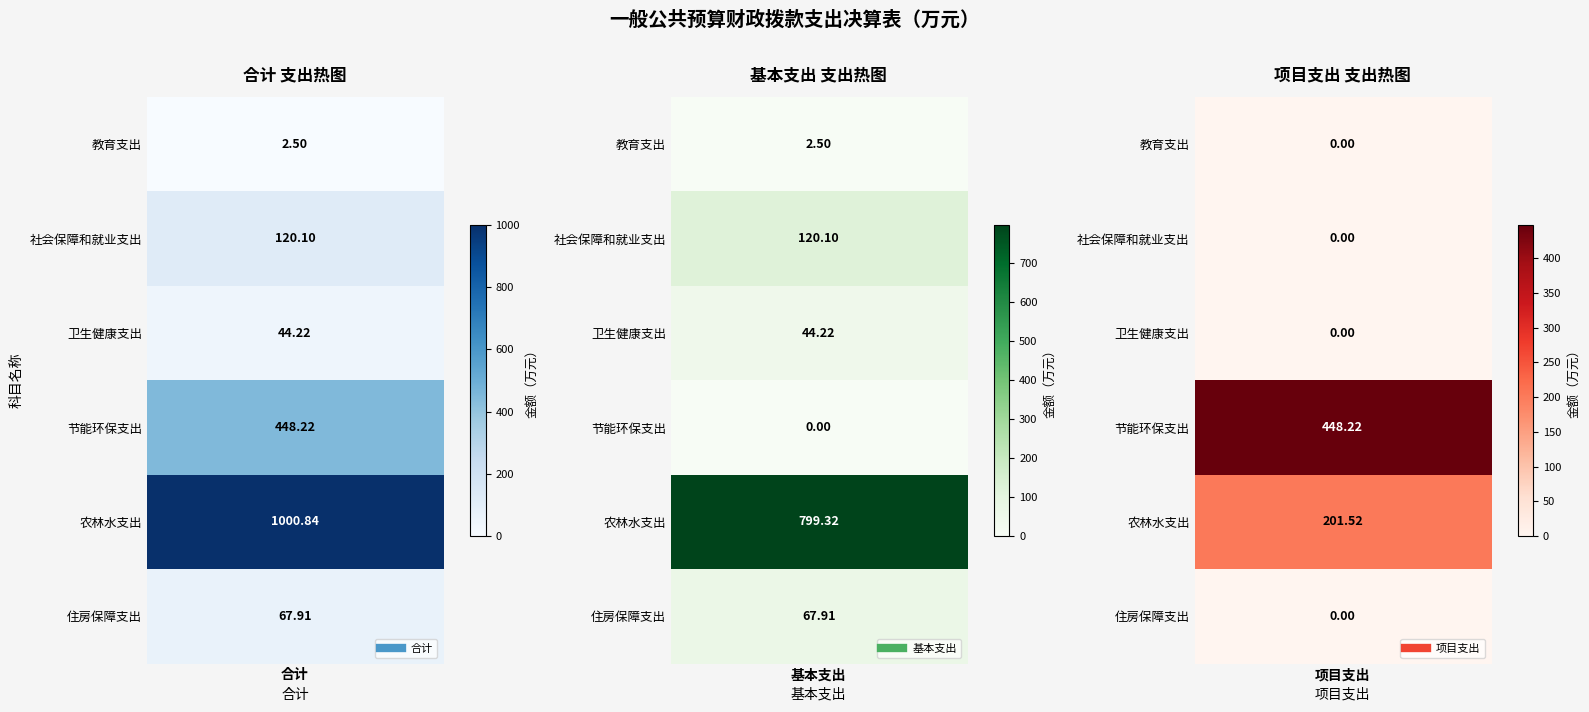

Reading right to left, what are all the values shown in this chart?

教育支出: 0.0	2.5	2.5
社会保障和就业支出: 0.0	120.1	120.1
卫生健康支出: 0.0	44.2	44.2
节能环保支出: 448.2	0.0	448.2
农林水支出: 201.5	799.3	1000.8
住房保障支出: 0.0	67.9	67.9